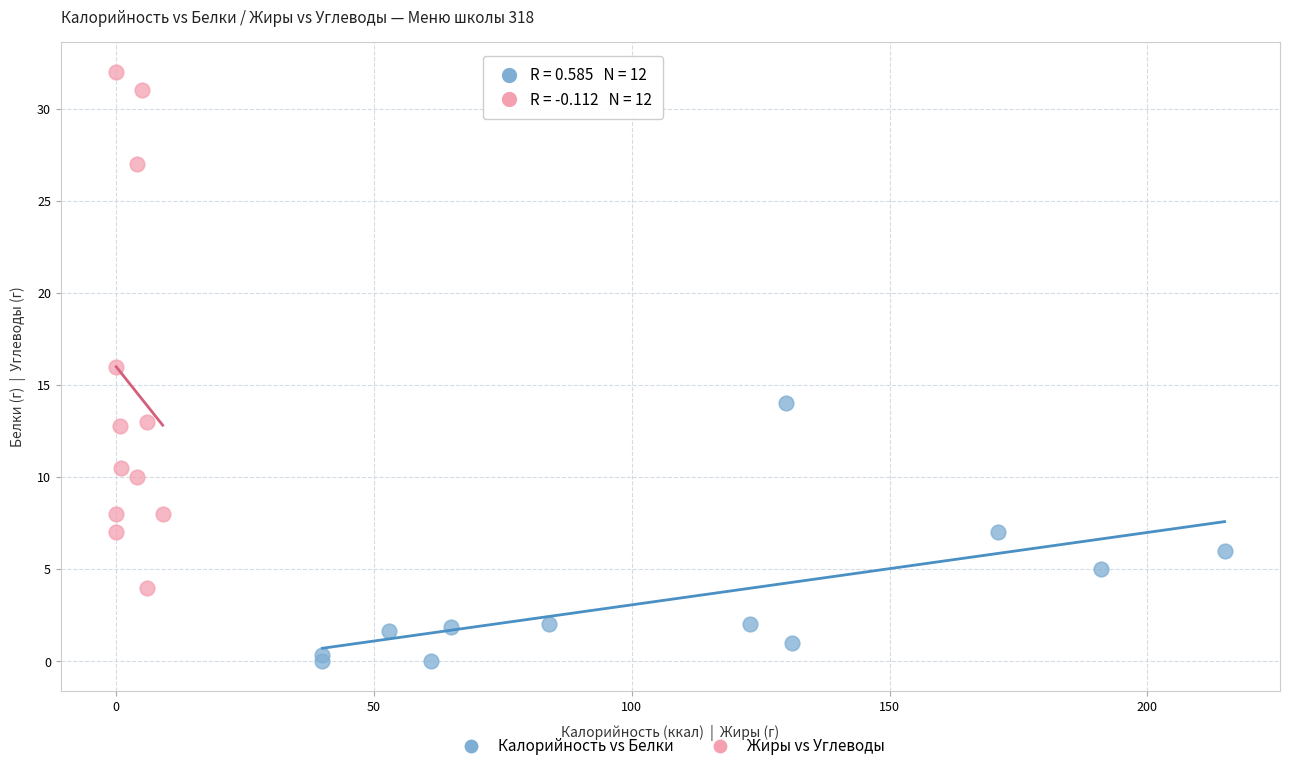

Which series contains the lowest Y value?

Калорийность vs Белки